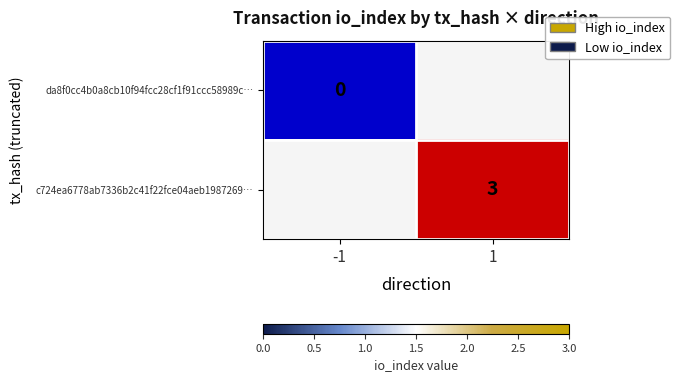

List the series in order of their overall mean, lowest first.

da8f0cc4b0a8cb10f94fcc28cf1f91ccc58989c…, c724ea6778ab7336b2c41f22fce04aeb1987269…